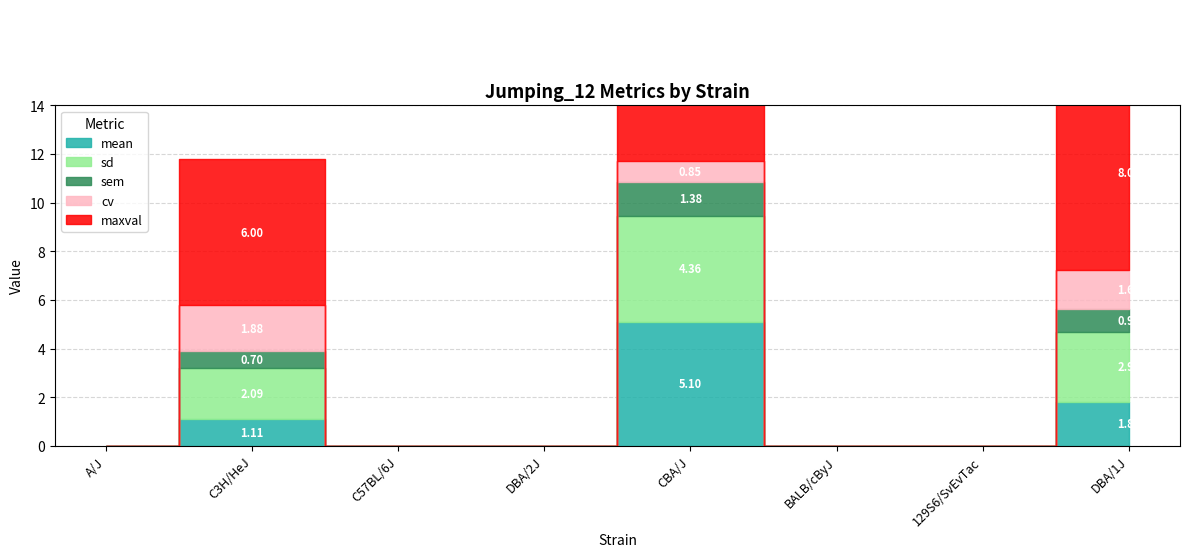

What is the average value of the maxval series?

3.2